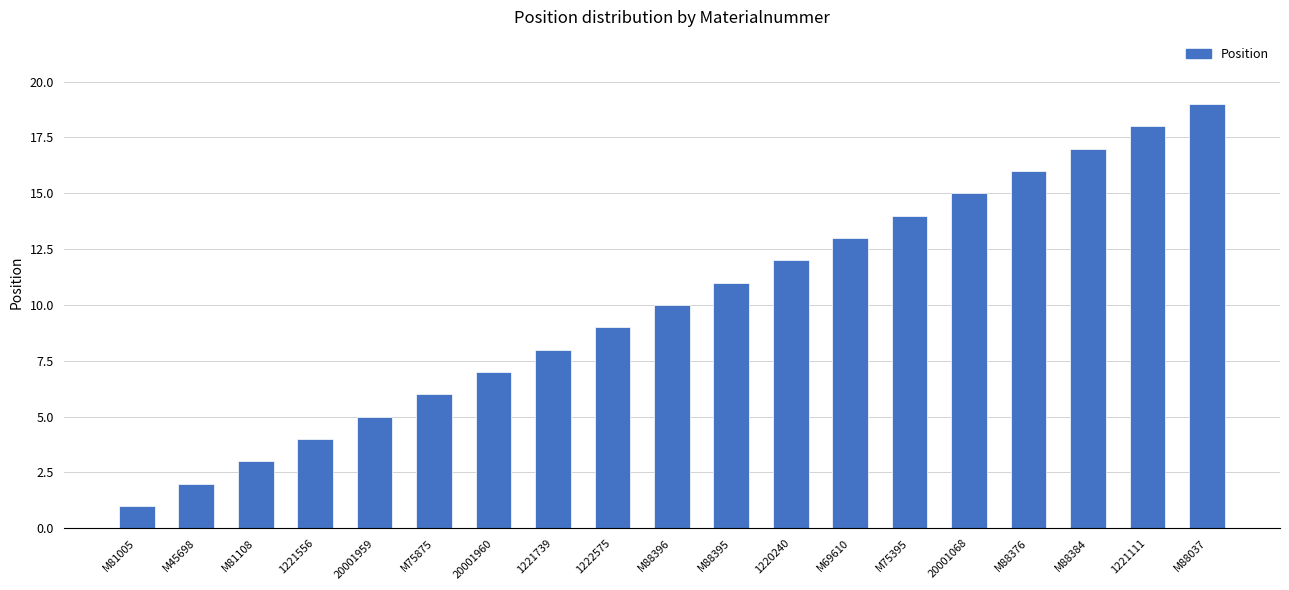

Reading left to right, what are all the values shown in this chart?

M81005=1	M45698=2	M81108=3	1221556=4	20001959=5	M75875=6	20001960=7	1221739=8	1222575=9	M88396=10	M88395=11	1220240=12	M69610=13	M75395=14	20001068=15	M88376=16	M88384=17	1221111=18	M88037=19